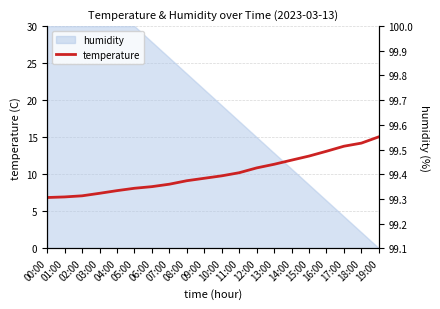

What are all the series names shown in the legend?

temperature, humidity (right)